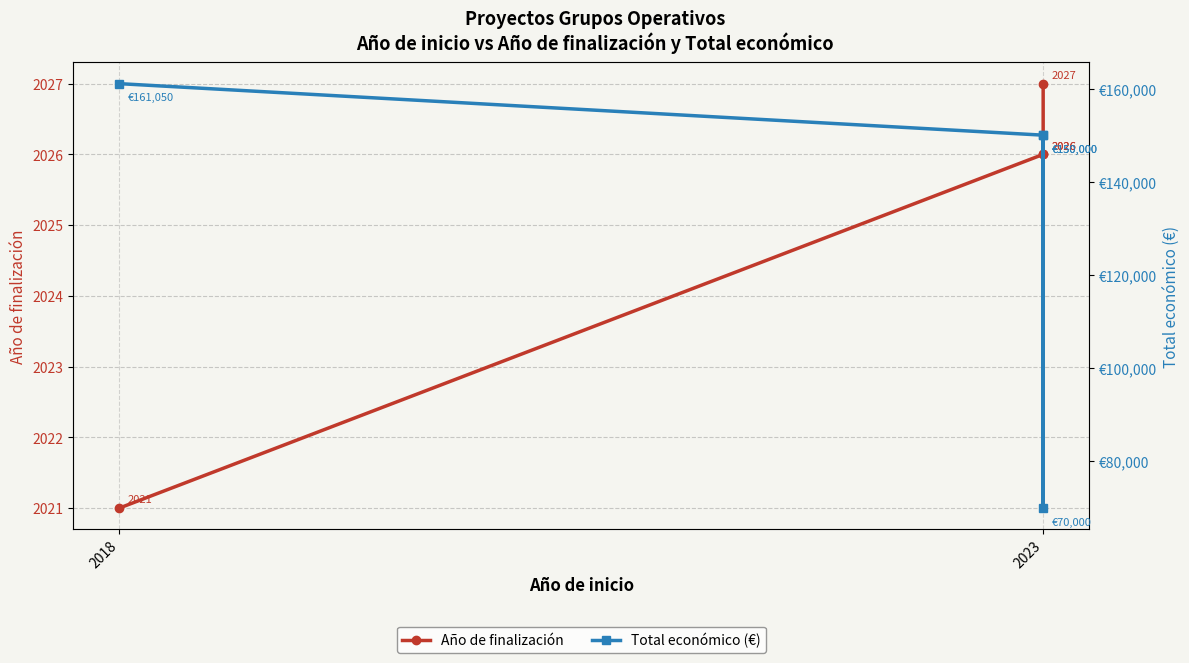

How many lines are shown in the chart?

2